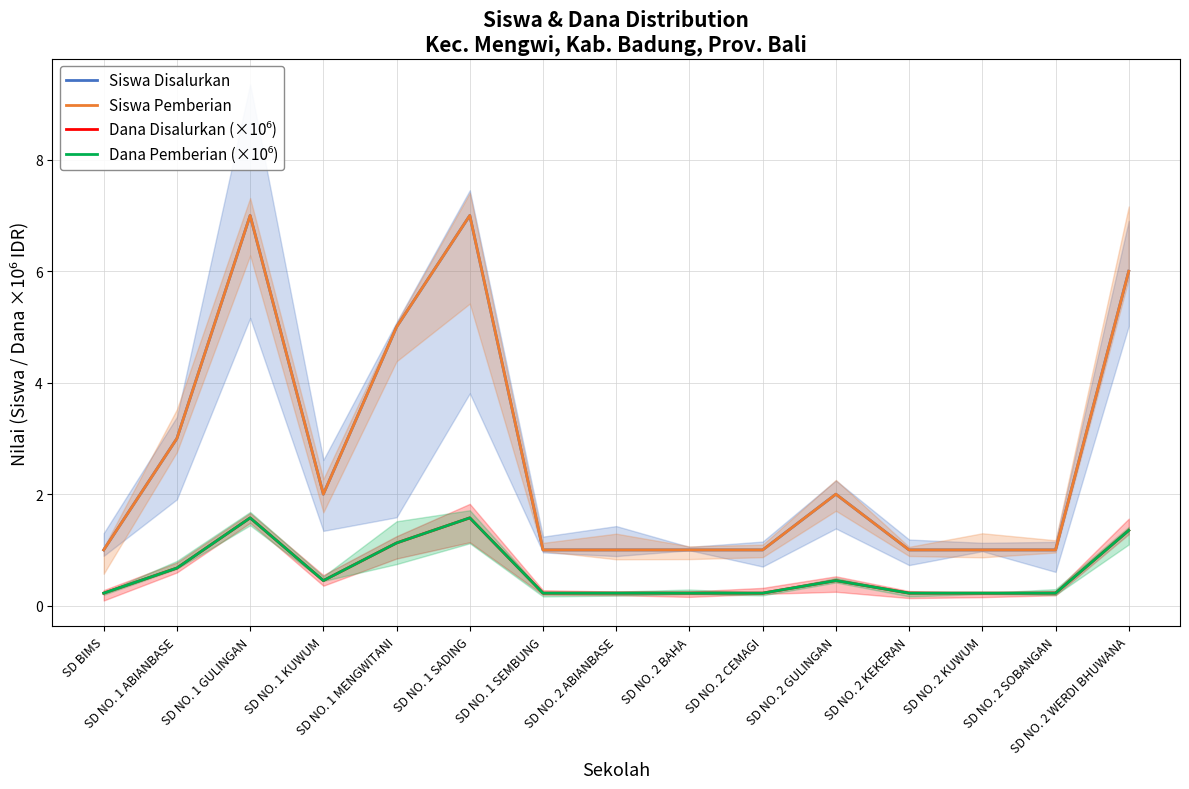

At which category is the sum across all series the highest?

SD NO. 1 GULINGAN